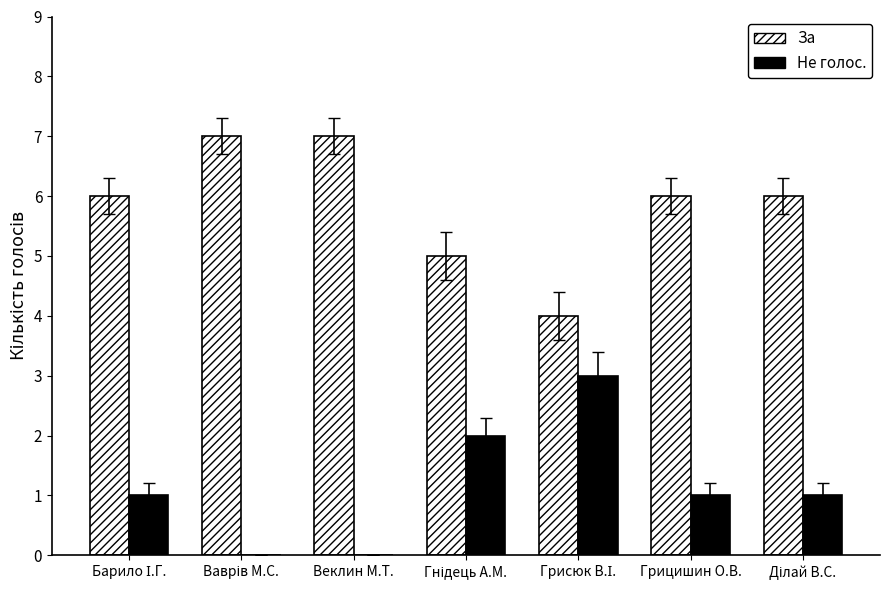

The За series shows 10 at Веклин М.Т.. True or false?

False